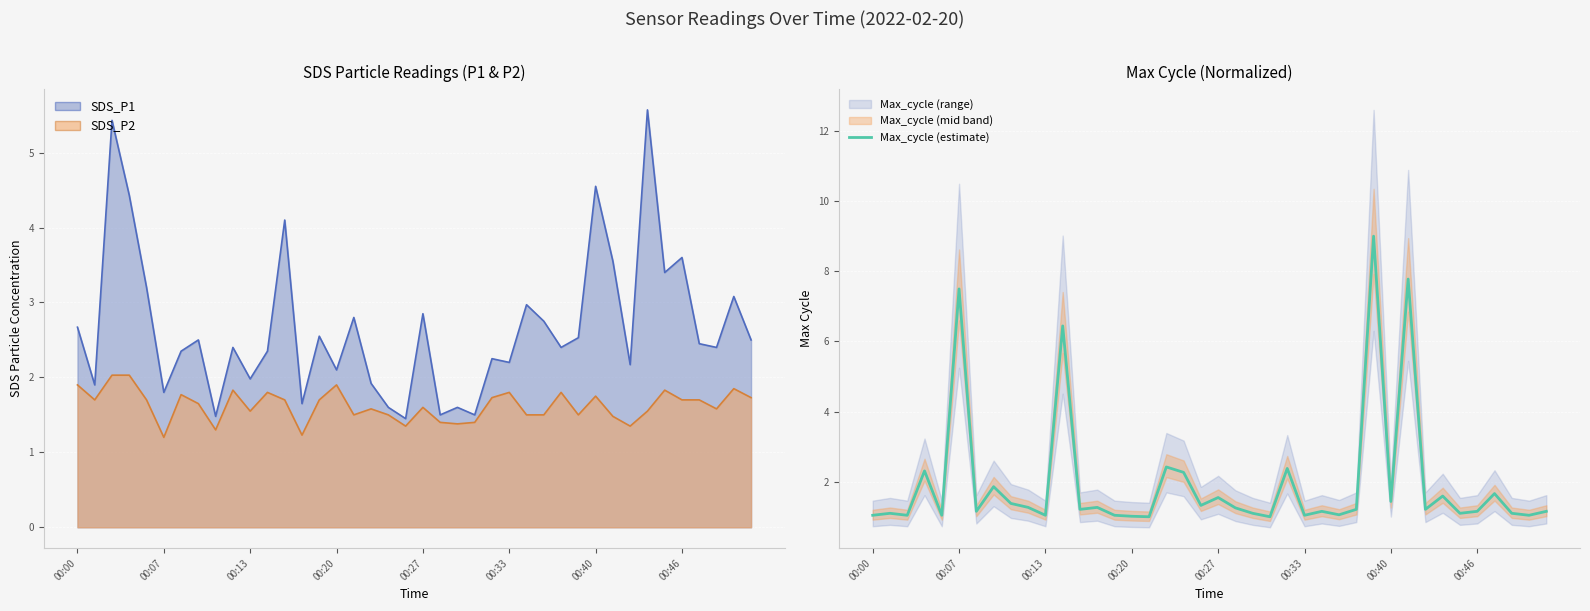

How many data points are above 1?

38